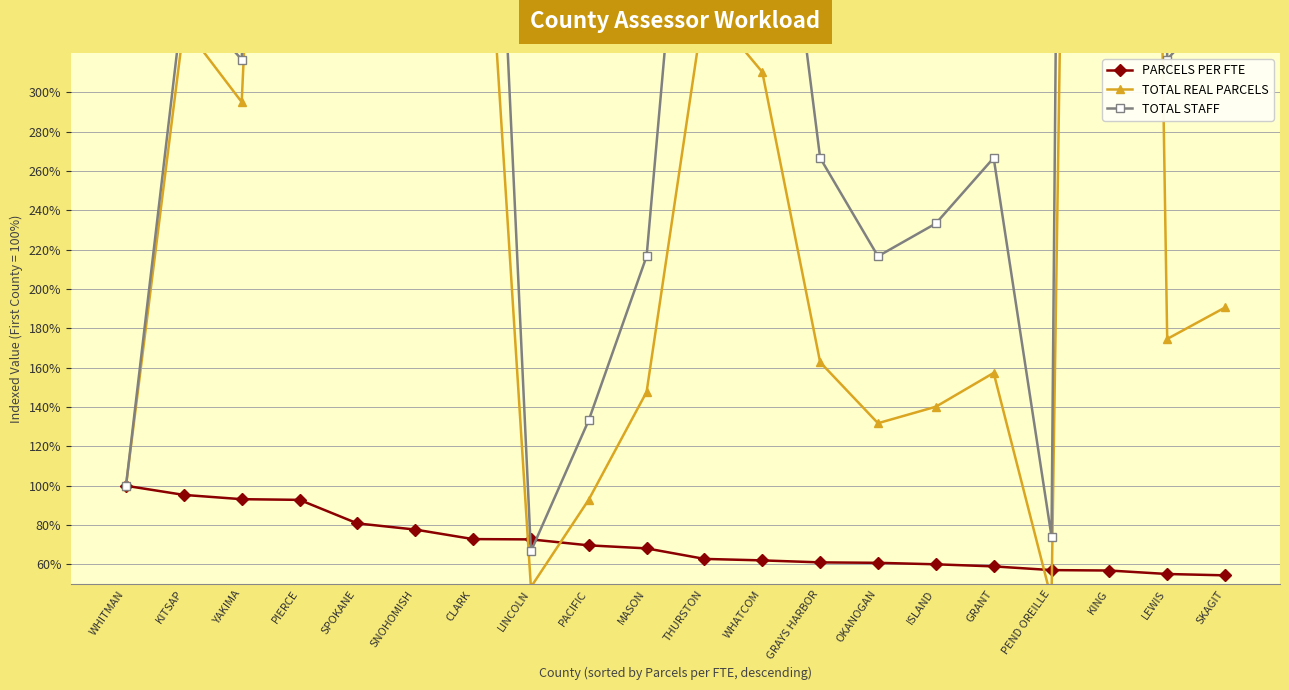

Is the value of TOTAL REAL PARCELS at OKANOGAN greater than the value of PARCELS PER FTE at WHITMAN?

Yes